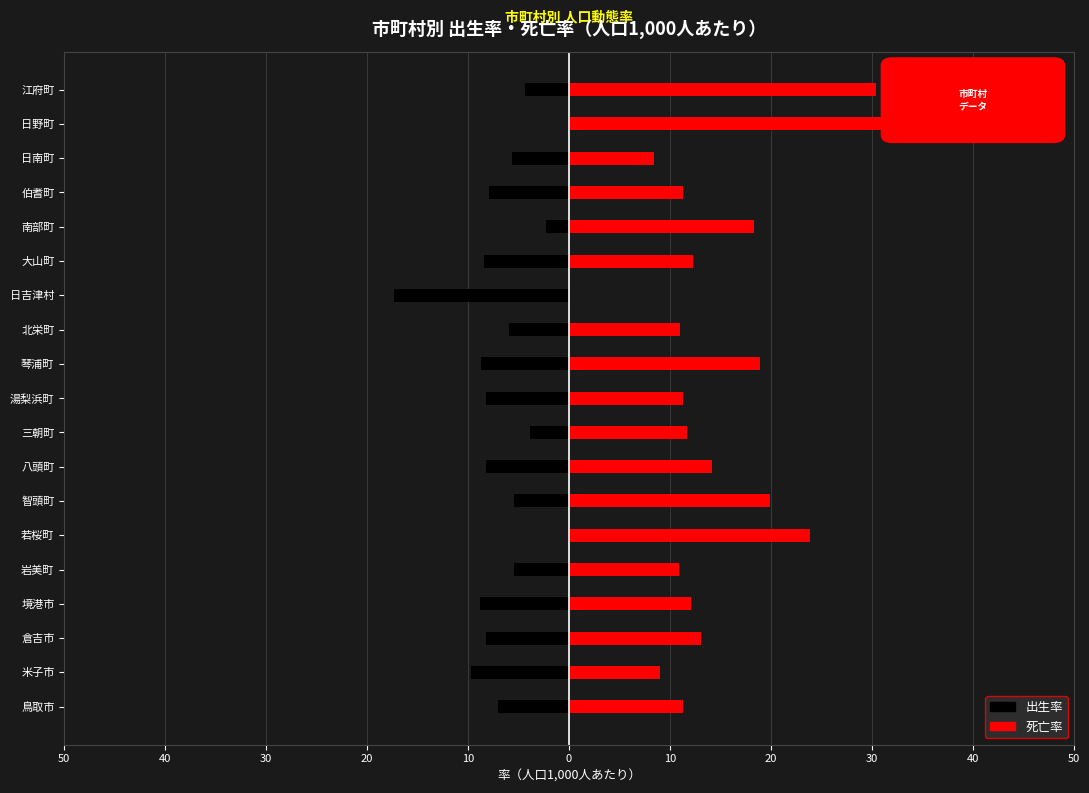

List the series in order of their peak value, highest first.

死亡率, 出生率